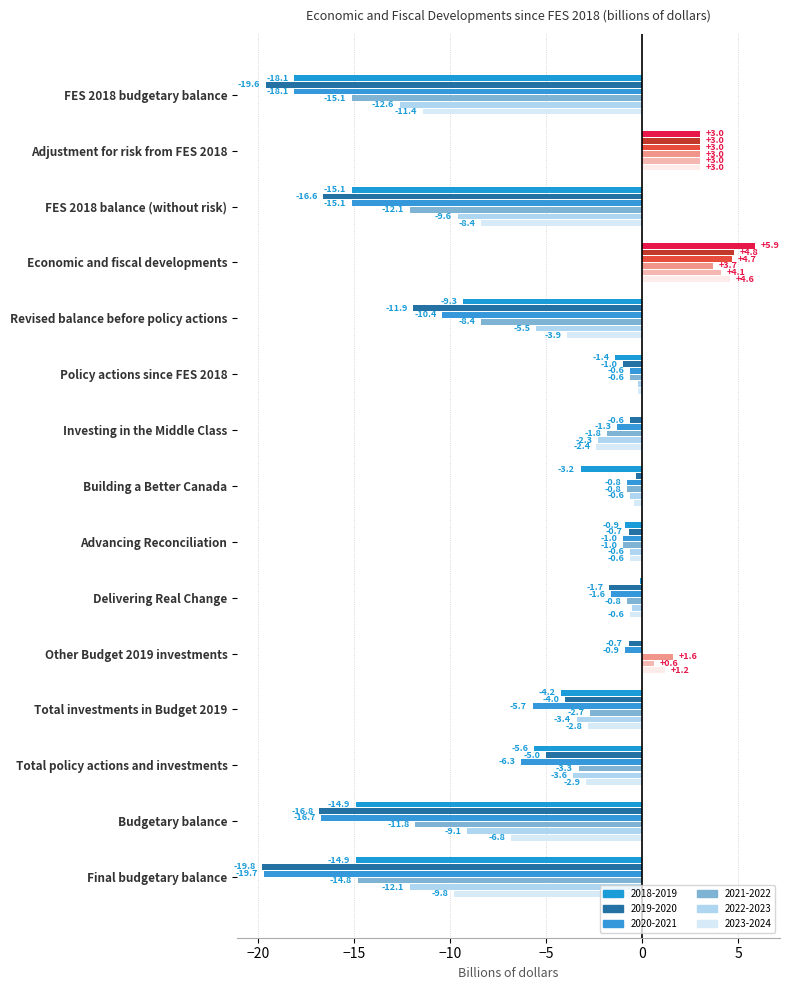

How many categories are shown in the chart?

15